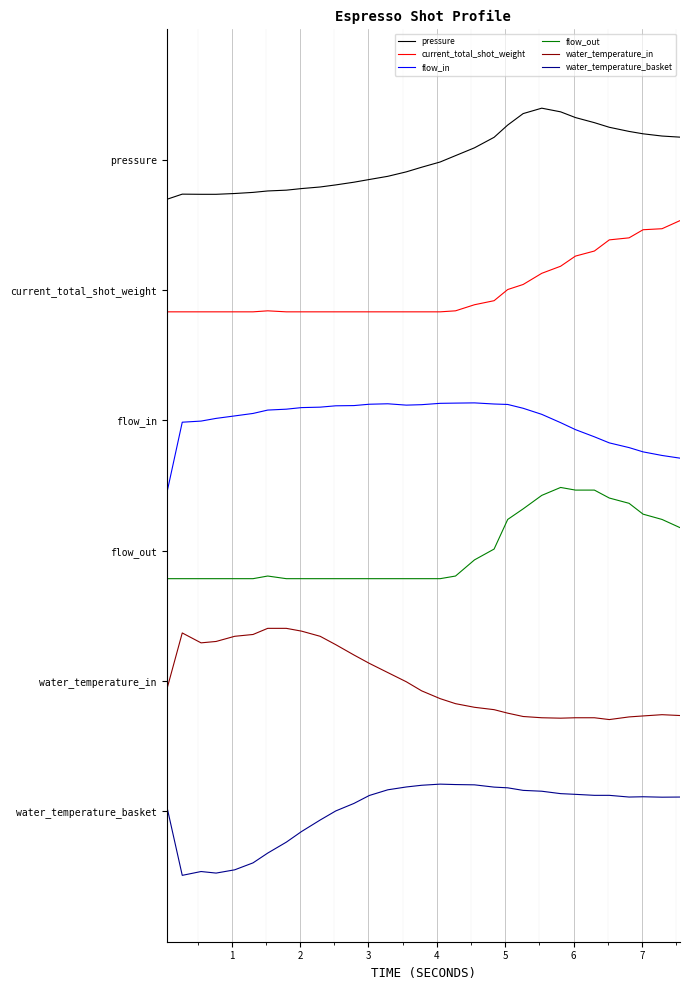

What are all the series names shown in the legend?

pressure, current_total_shot_weight, flow_in, flow_out, water_temperature_in, water_temperature_basket